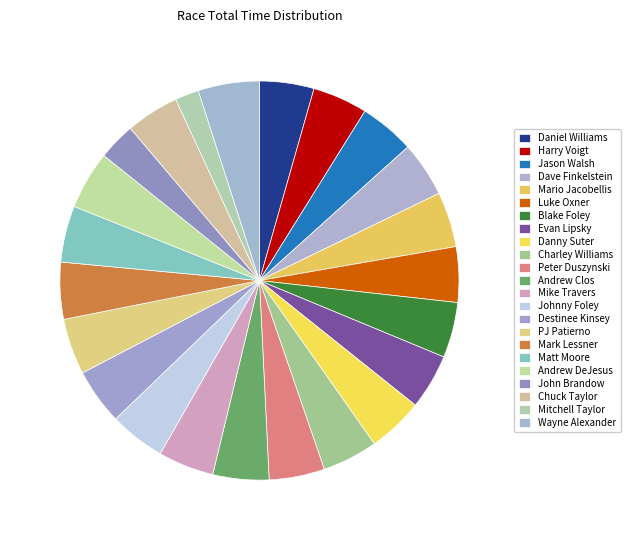

Which category has the smallest portion of the pie?

Mitchell Taylor